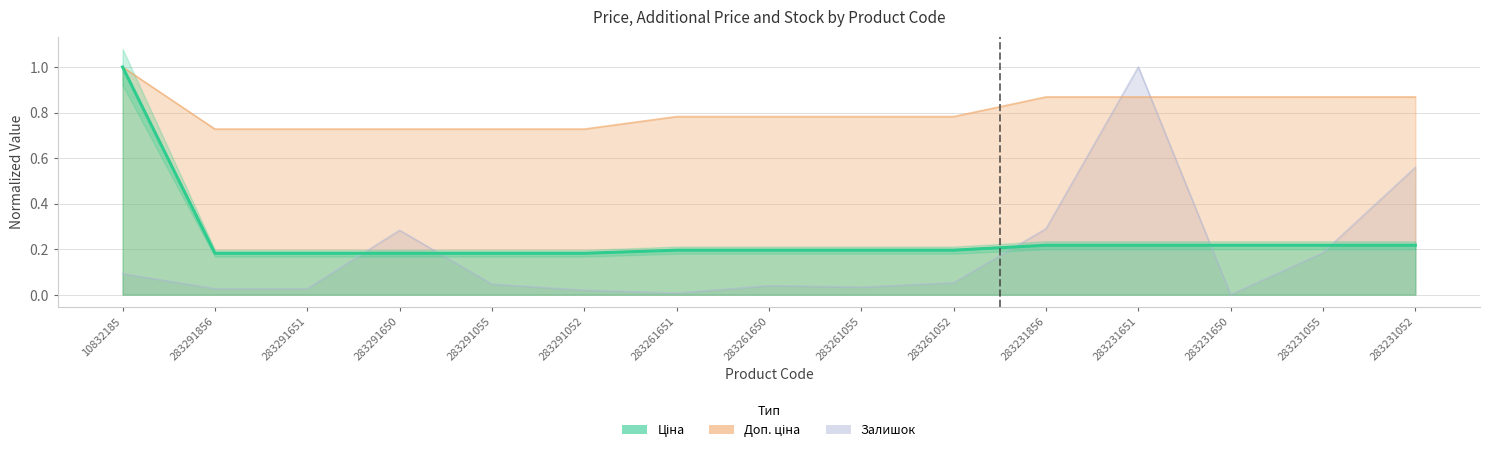

What is the difference between the highest and lowest values at 283291055?

0.7